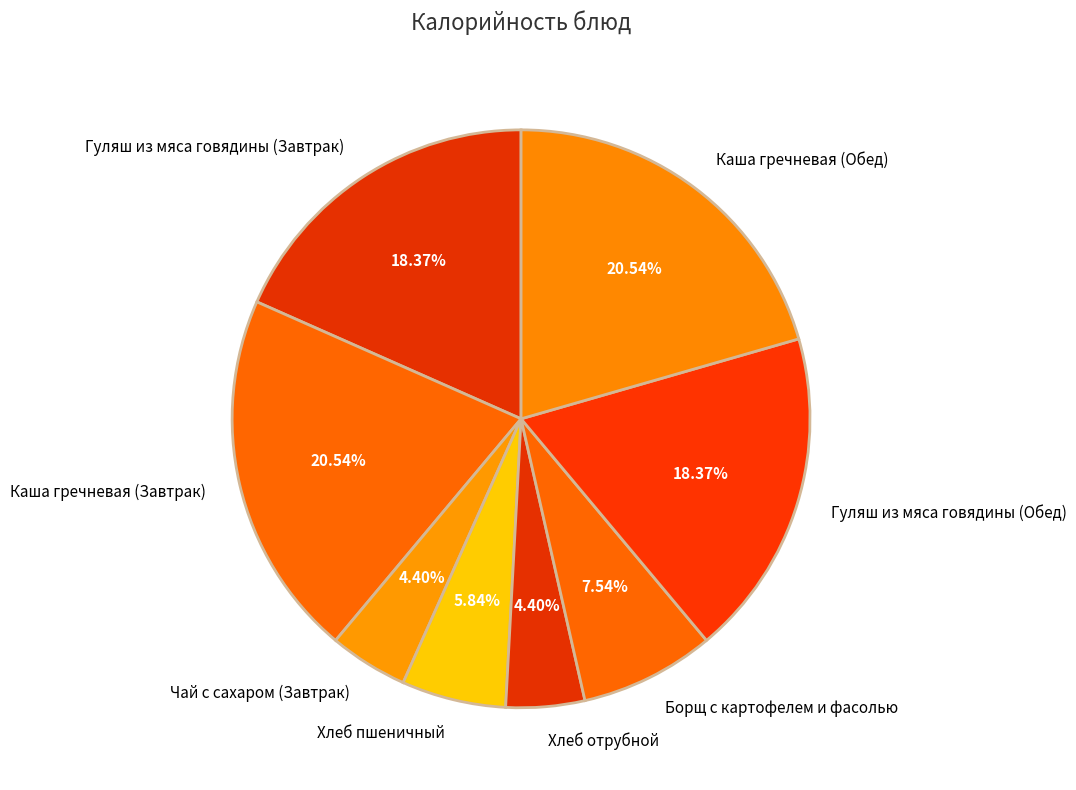

To the nearest percent, what portion does Каша гречневая (Обед) represent?

21%